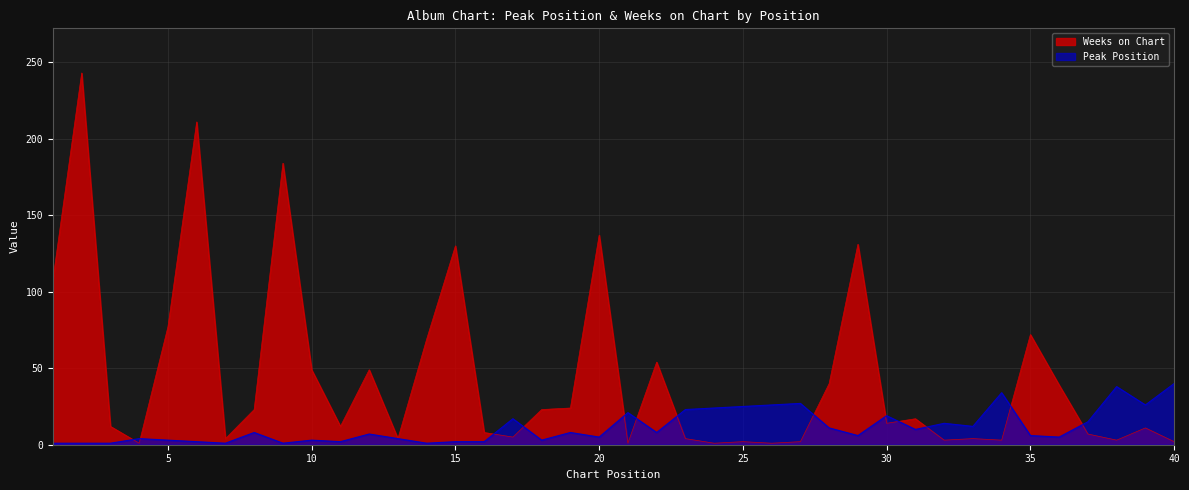

Reading right to left, transcribe all the data shown in this chart.

Peak Position: 40=40	39=26	38=38	37=15	36=5	35=6	34=34	33=12	32=14	31=10	30=19	29=6	28=11	27=27	26=26	25=25	24=24	23=23	22=8	21=21	20=5	19=8	18=3	17=17	16=2	15=2	14=1	13=4	12=7	11=2	10=3	9=1	8=8	7=1	6=2	5=3	4=4	3=1	2=1	1=1
Weeks on Chart: 40=2	39=11	38=3	37=7	36=39	35=72	34=3	33=4	32=3	31=17	30=14	29=131	28=40	27=2	26=1	25=2	24=1	23=4	22=54	21=1	20=137	19=24	18=23	17=5	16=8	15=130	14=69	13=4	12=49	11=12	10=49	9=184	8=23	7=4	6=211	5=77	4=1	3=12	2=243	1=108